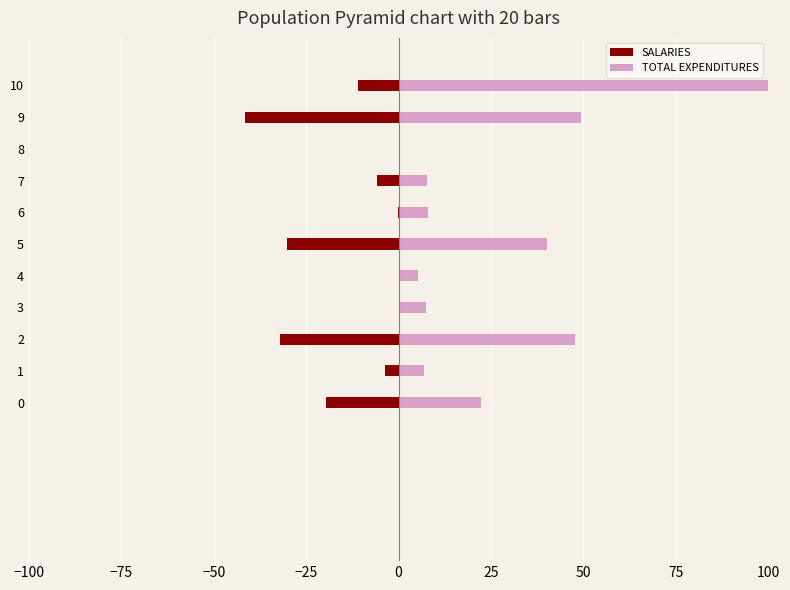

What are all the series names shown in the legend?

SALARIES, TOTAL EXPENDITURES